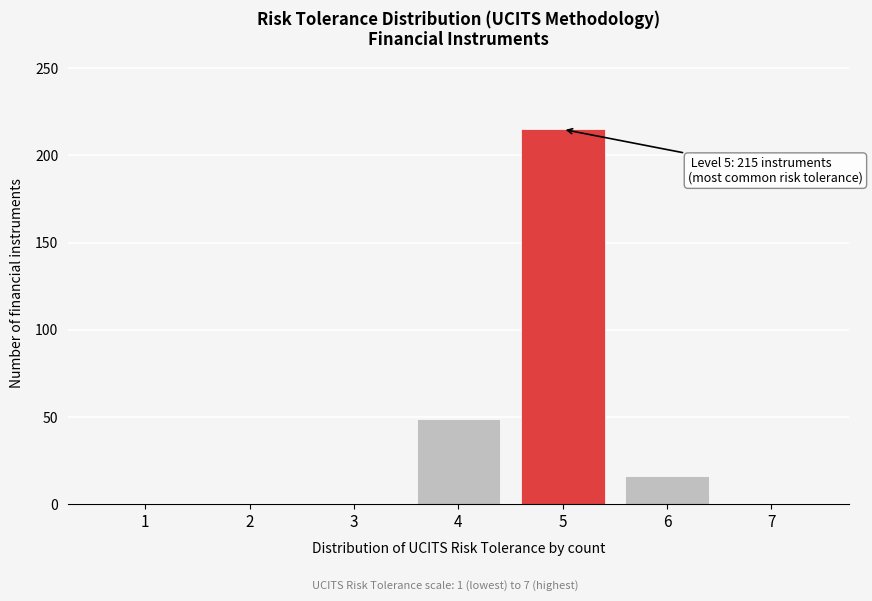

Reading right to left, what are all the values shown in this chart?

7=0	6=16	5=215	4=49	3=0	2=0	1=0